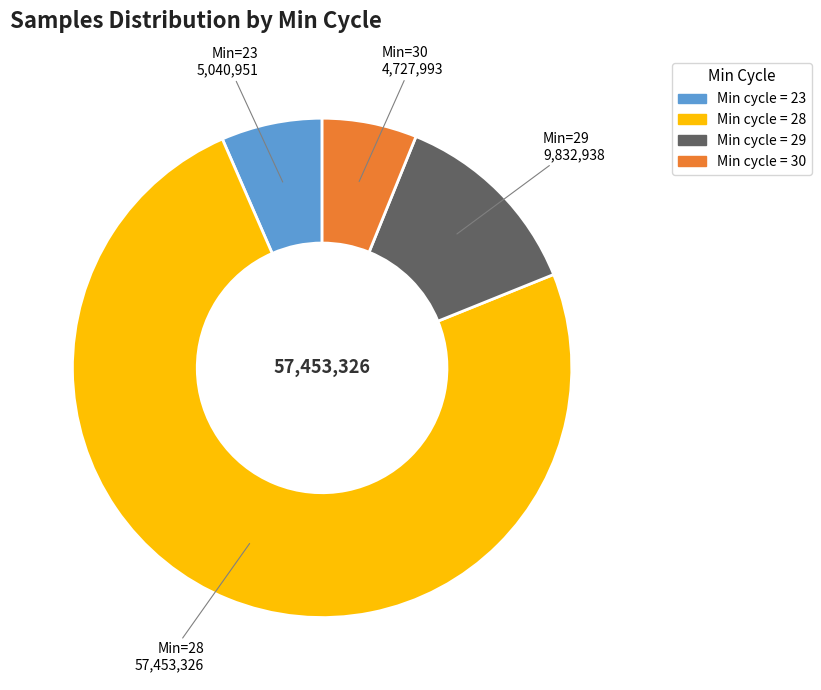

Count the number of slices in the pie.

4